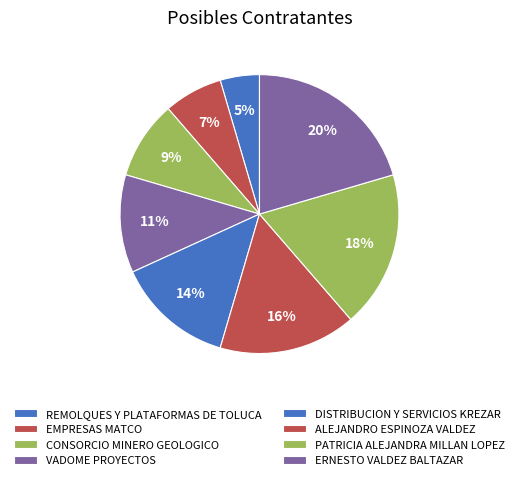

How many segments does this pie chart have?

8